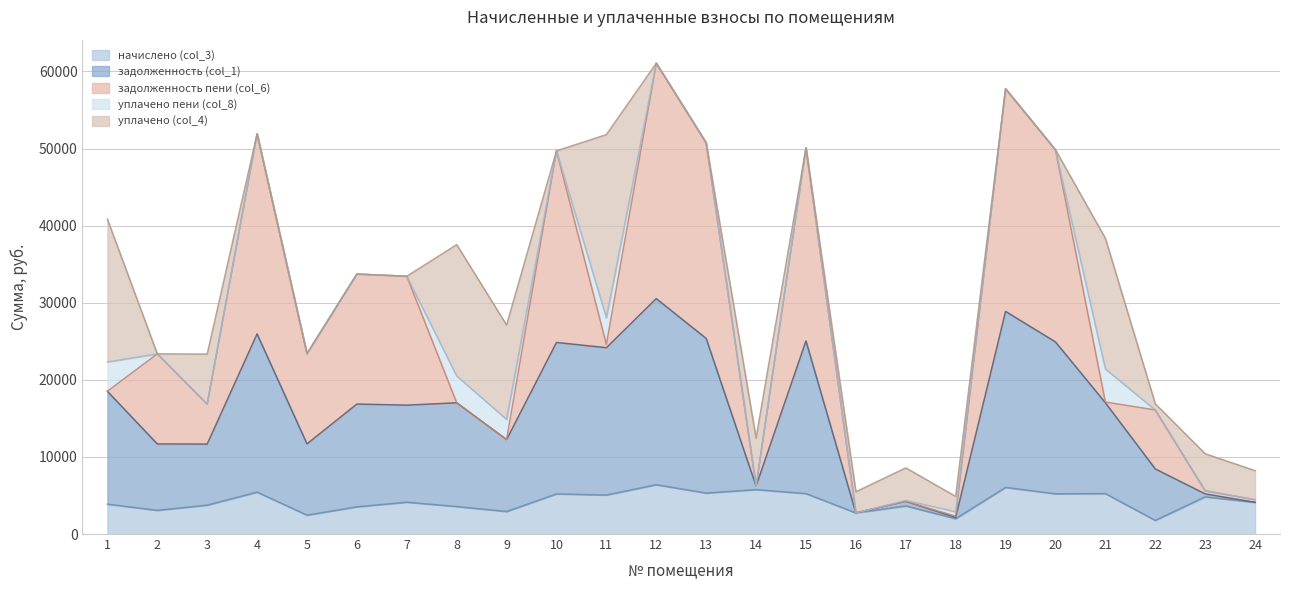

Count the number of data series in this chart.

5